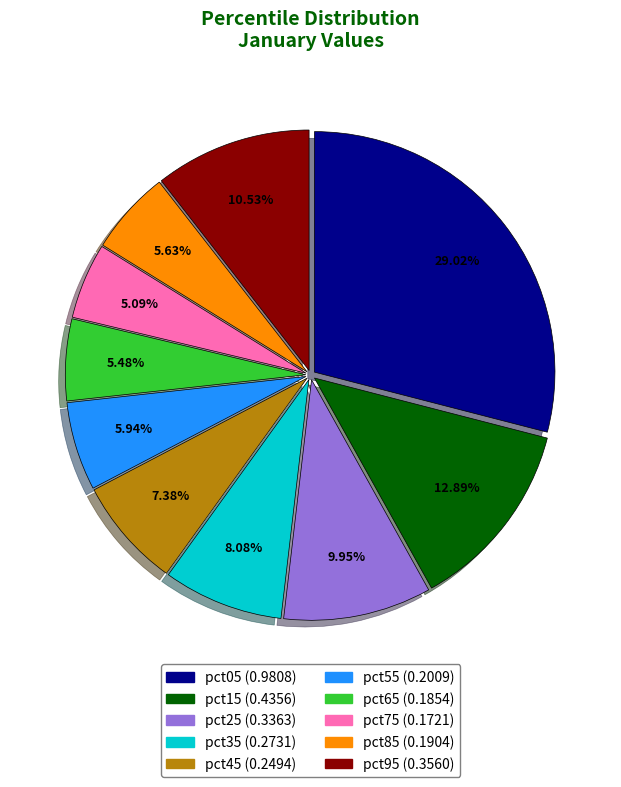

How many segments does this pie chart have?

10